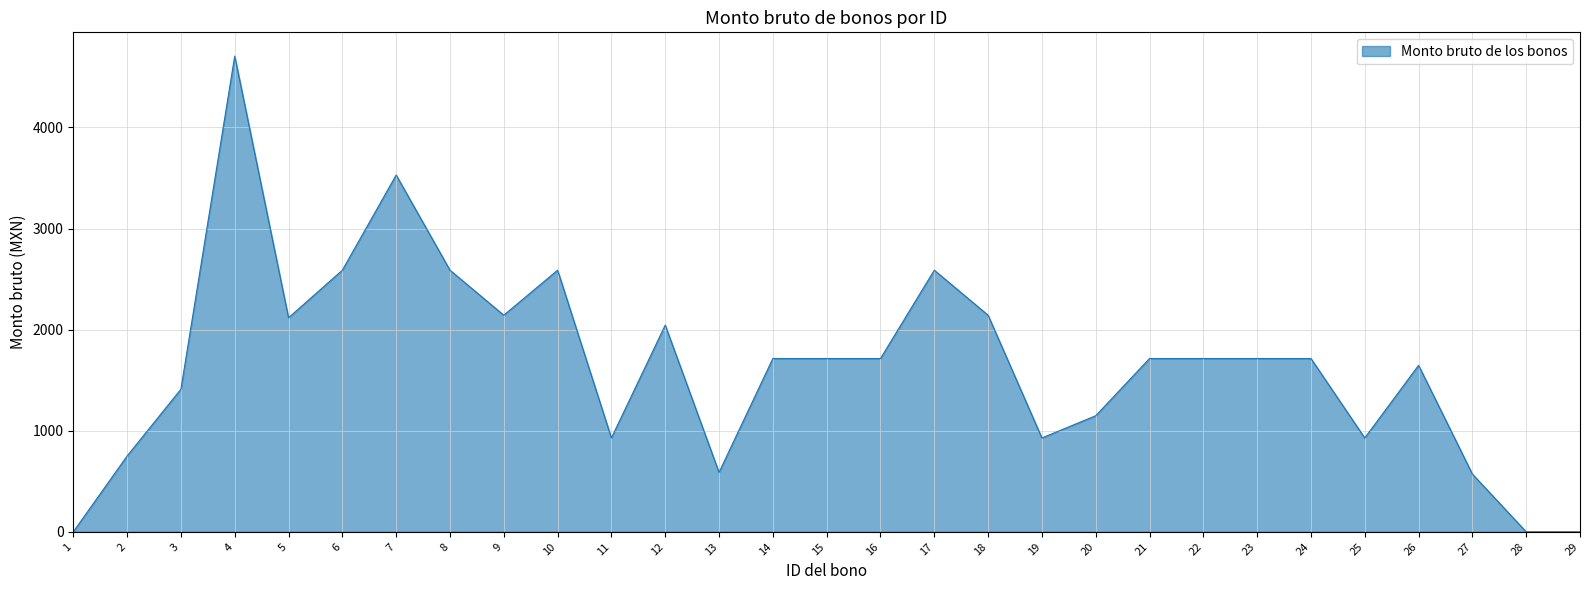

The value at 29 is 2480.7. True or false?

False